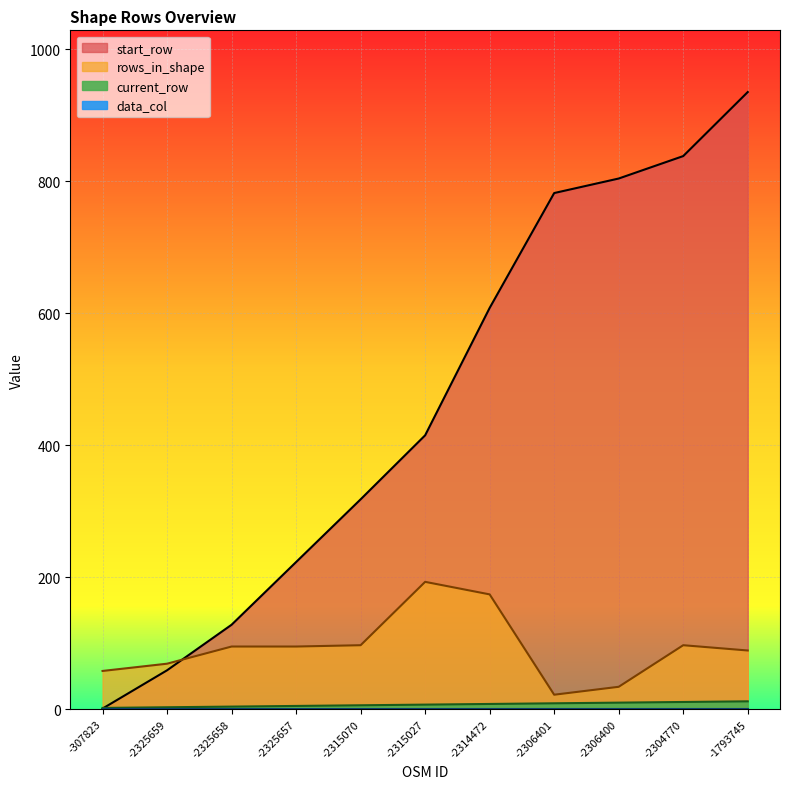

How many interior local peaks does the rows_in_shape series have?

2